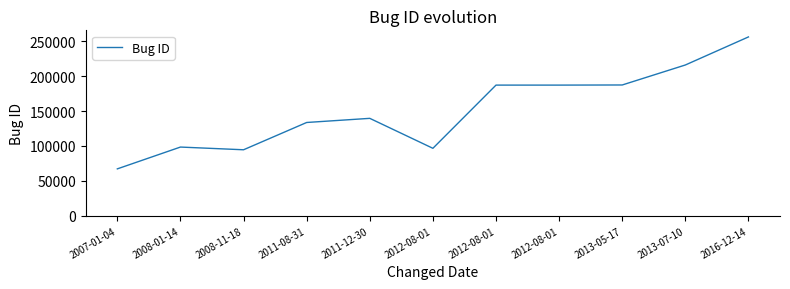

How many lines are shown in the chart?

1